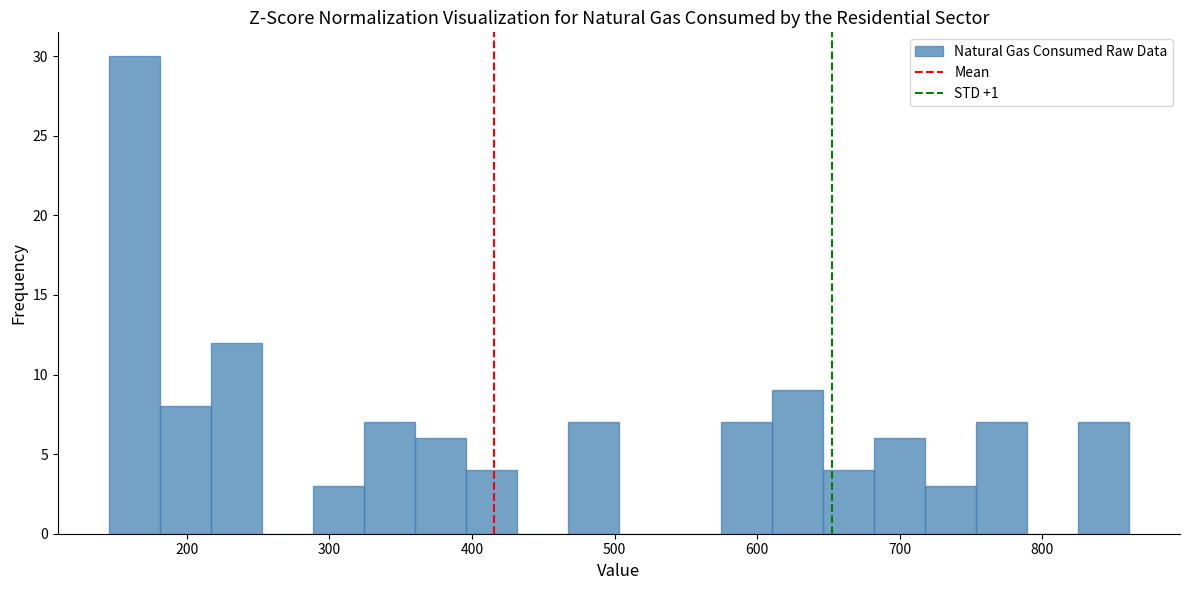

Around what value on the x-axis is the tallest bar? Give the approximate position of its centre, as read against the axis.

160